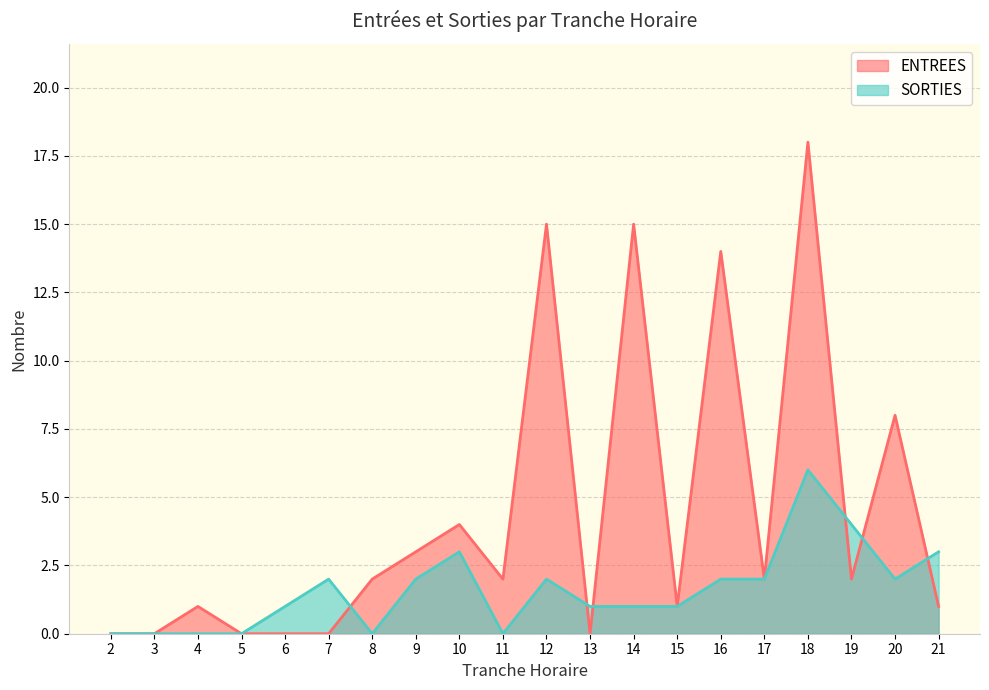

Between 9 and 13, which series saw the biggest shift?

ENTREES